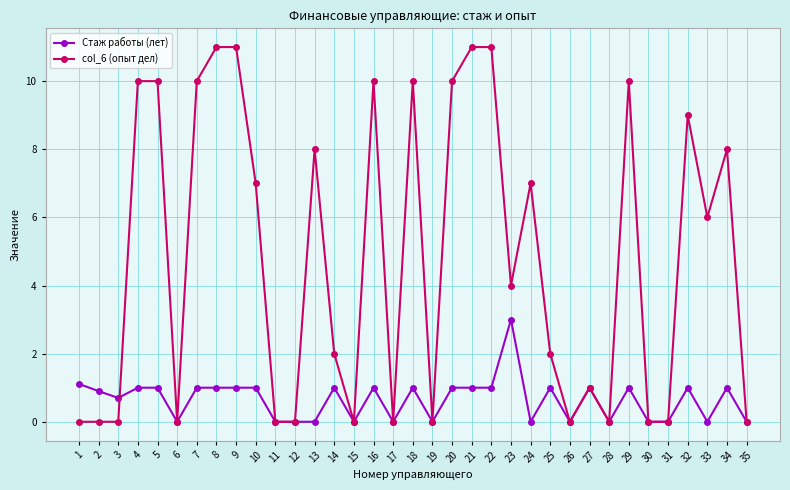

What is the total value across all series at 34?

9.0